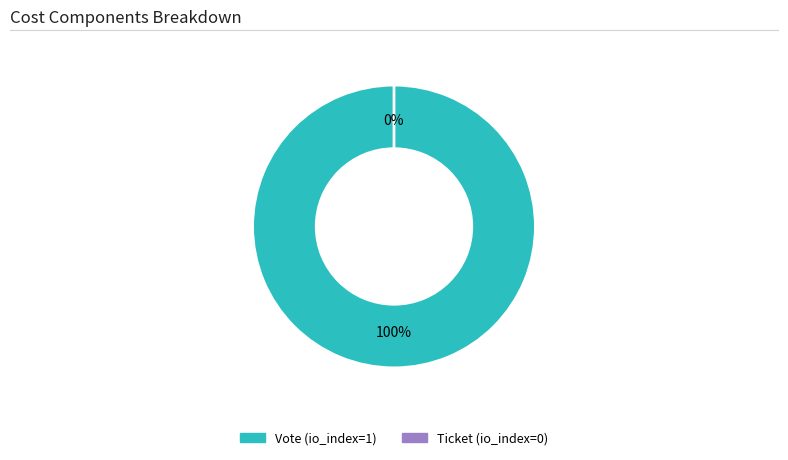

What is the largest slice in the pie chart?

Vote (io_index=1)